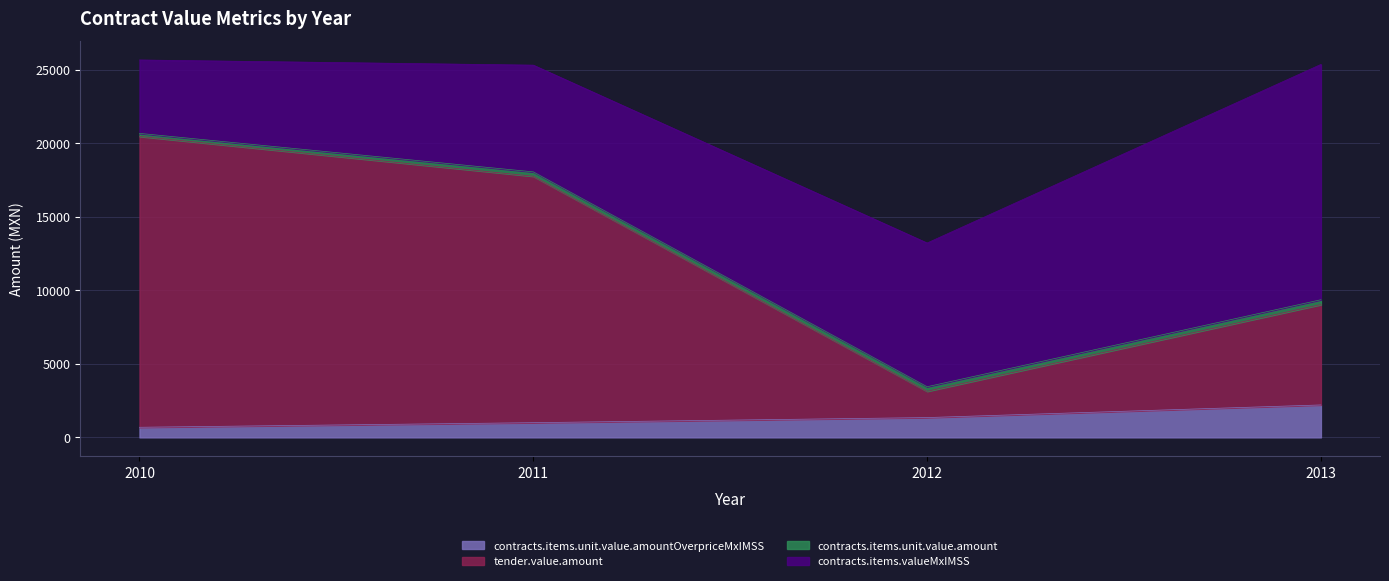

Does the chart have visible grid lines?

Yes